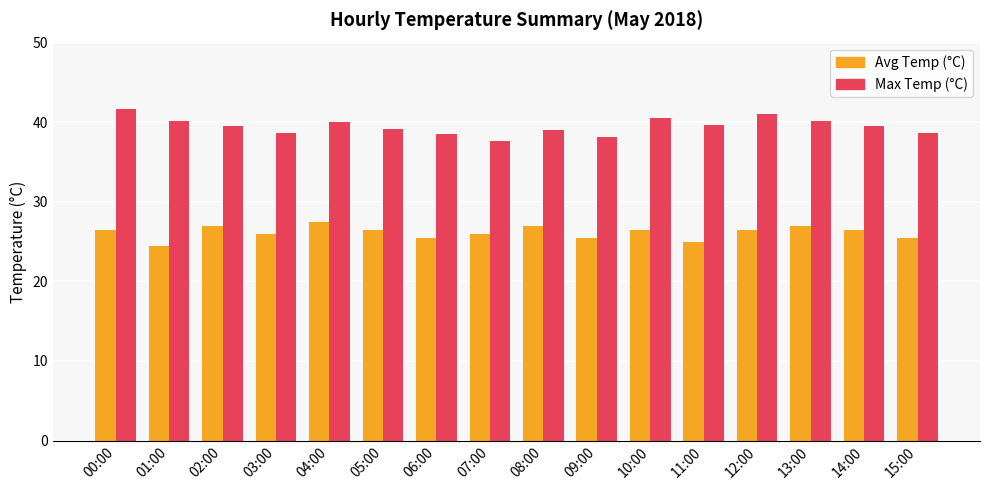

Count the number of categories in the chart.

16